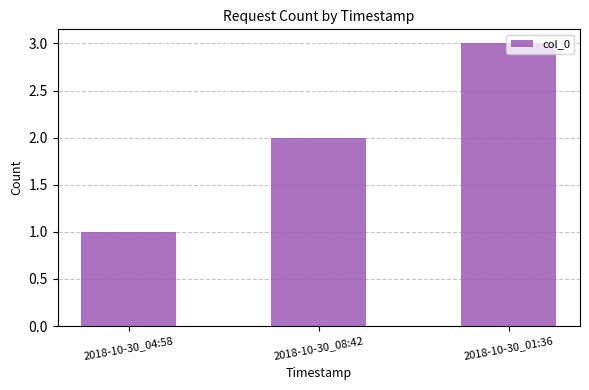

What is the label of the 3rd bar from the left?

2018-10-30_01:36